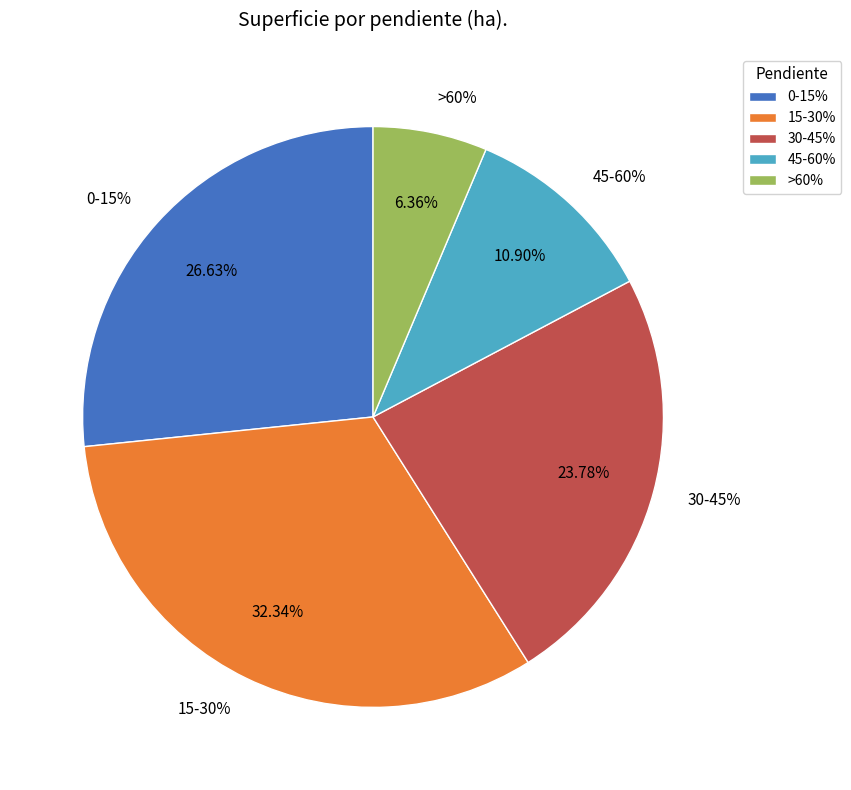

Does any single category account for the majority?

No